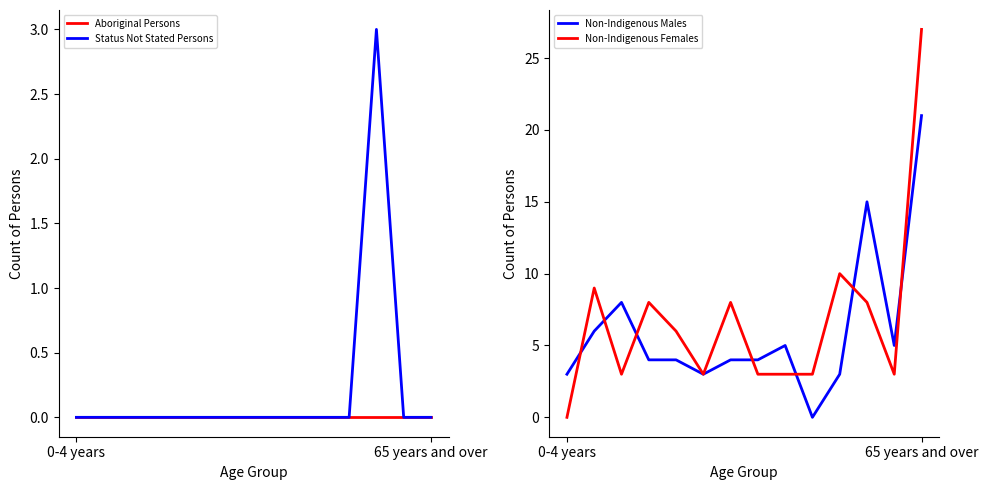

The Status Not Stated Persons series shows 0 at 65 years and over. True or false?

True